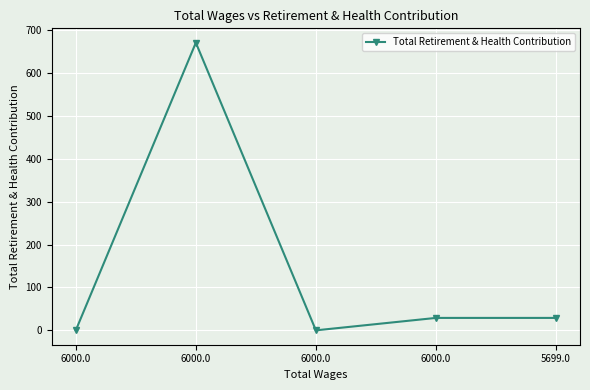

How many categories are shown in the chart?

5